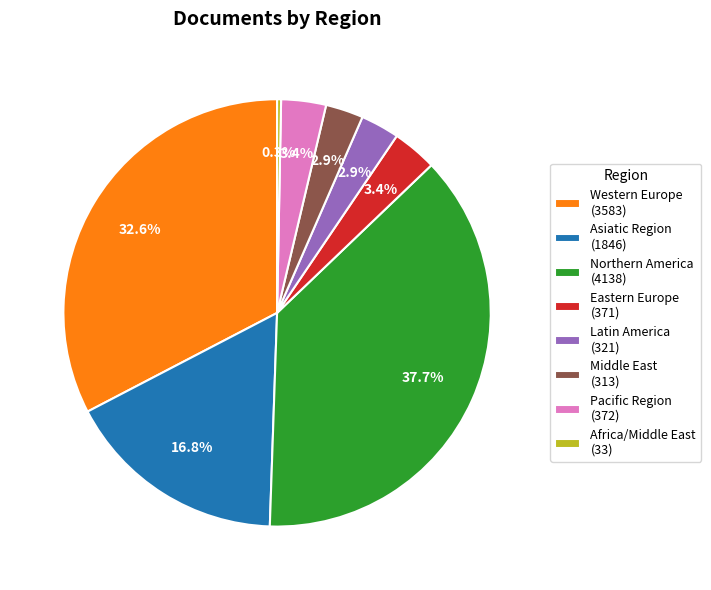

Is Pacific Region (372) the majority of the pie?

No